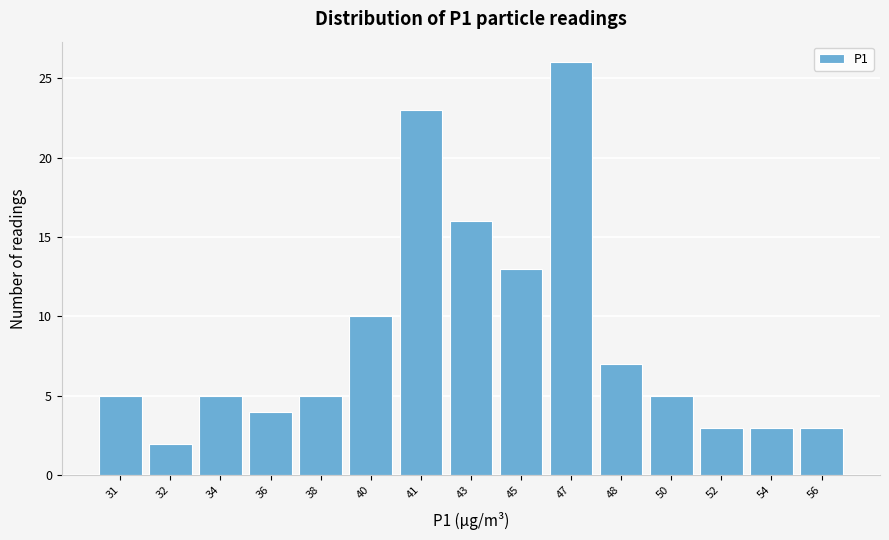

Reading right to left, transcribe all the data shown in this chart.

56=3	54=3	52=3	50=5	48=7	47=26	45=13	43=16	41=23	40=10	38=5	36=4	34=5	32=2	31=5